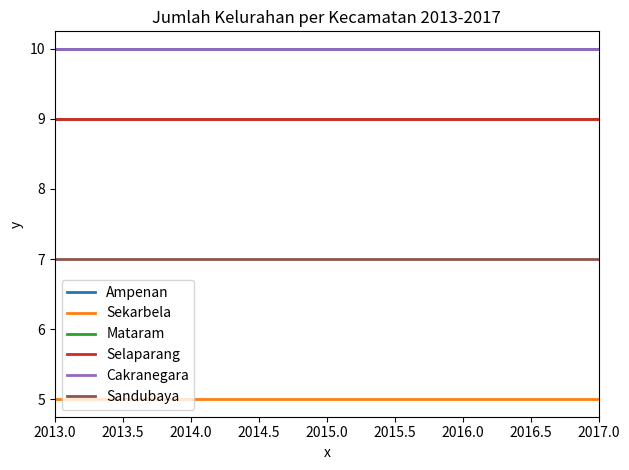

Read the Selaparang value at 2013.0.

9